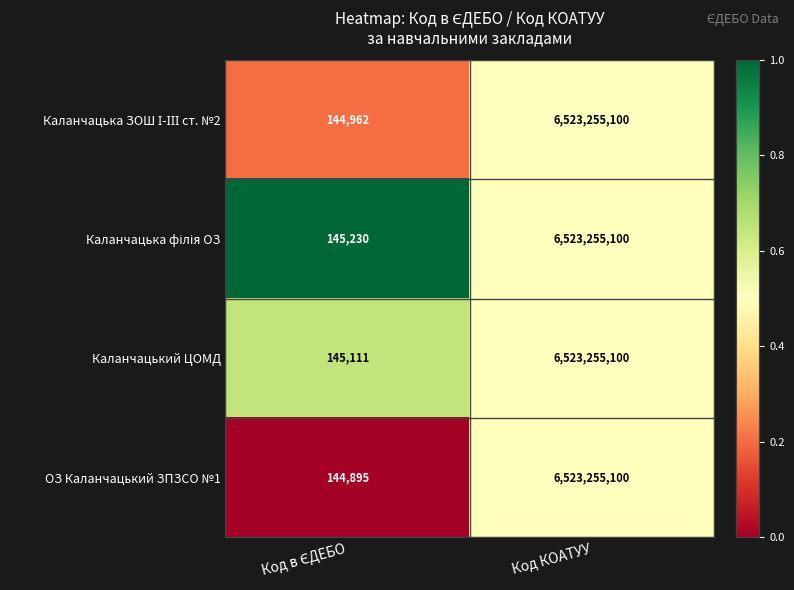

Which category has the highest value across all series?

Код КОАТУУ